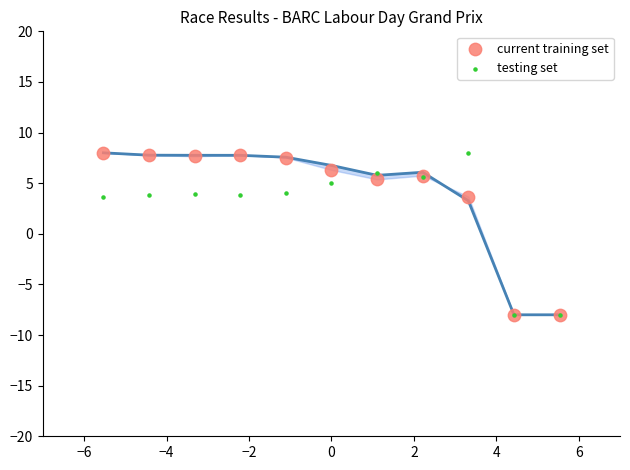

Which series reaches the minimum Y coordinate?

current training set